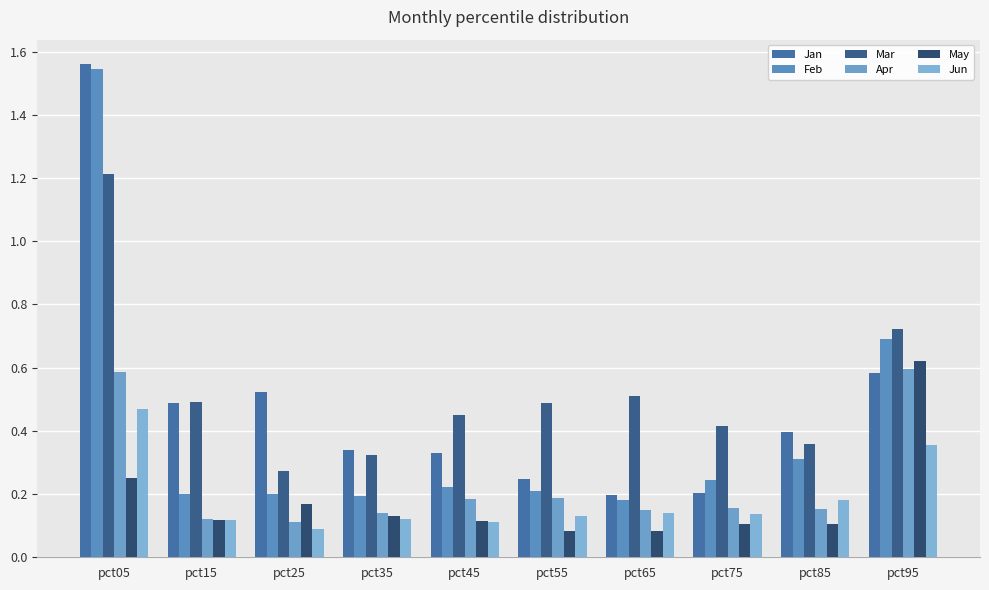

Which has a higher value, pct15 or pct25?

pct25